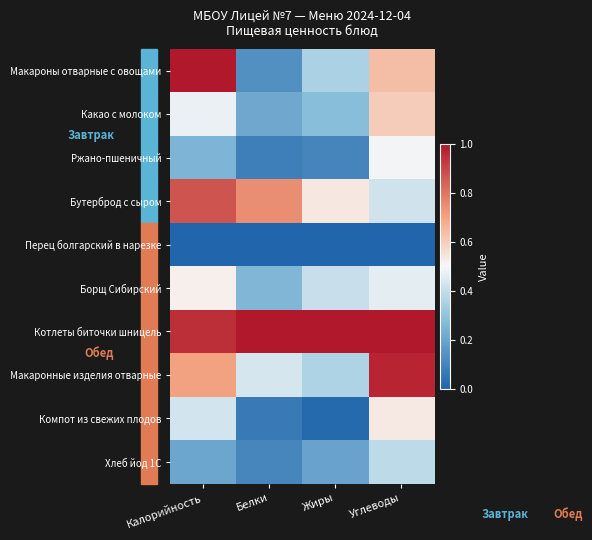

At which category does the chart reach its peak across all series?

Калорийность